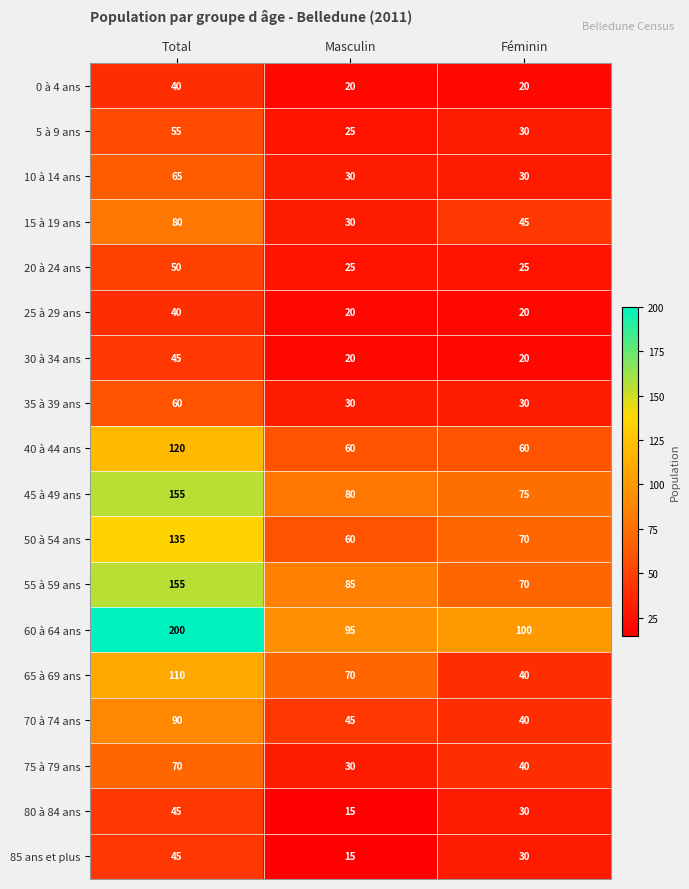

What is the maximum value for 25 à 29 ans?

40